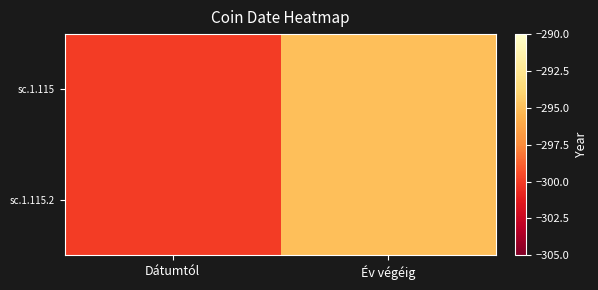

At how many categories does at least one series exceed -297?

1